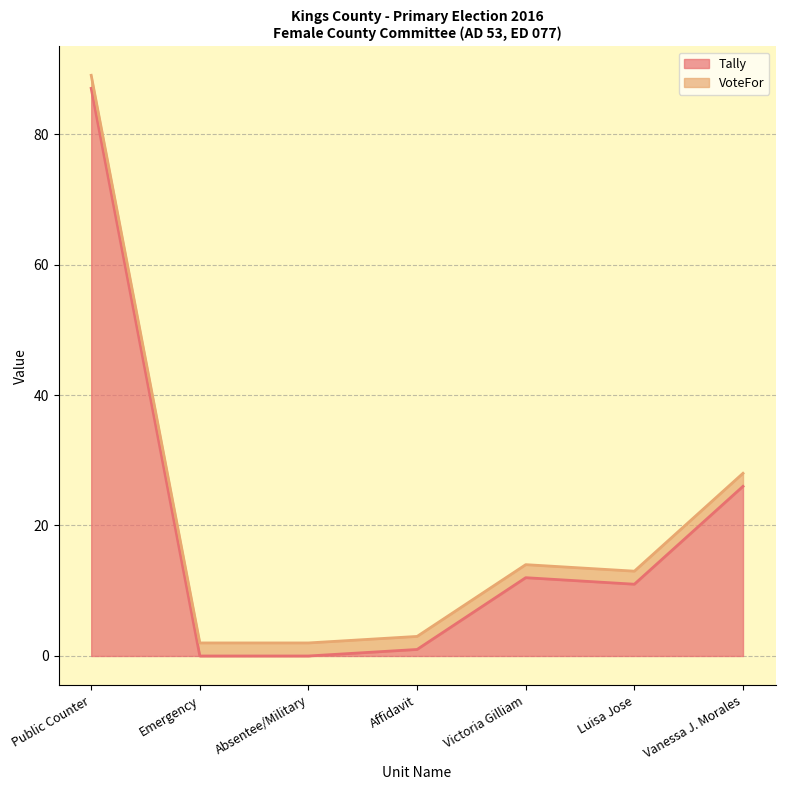

Reading left to right, extract all data points from this chart.

Public Counter=87	Emergency=0	Absentee/Military=0	Affidavit=1	Victoria Gilliam=12	Luisa Jose=11	Vanessa J. Morales=26